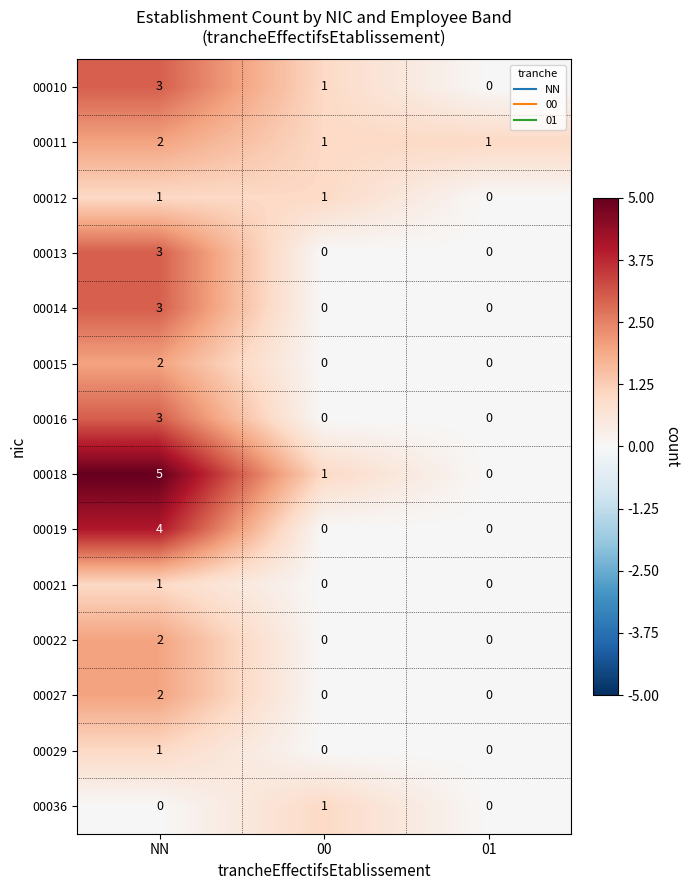

How many values in the 00029 series exceed 0?

1